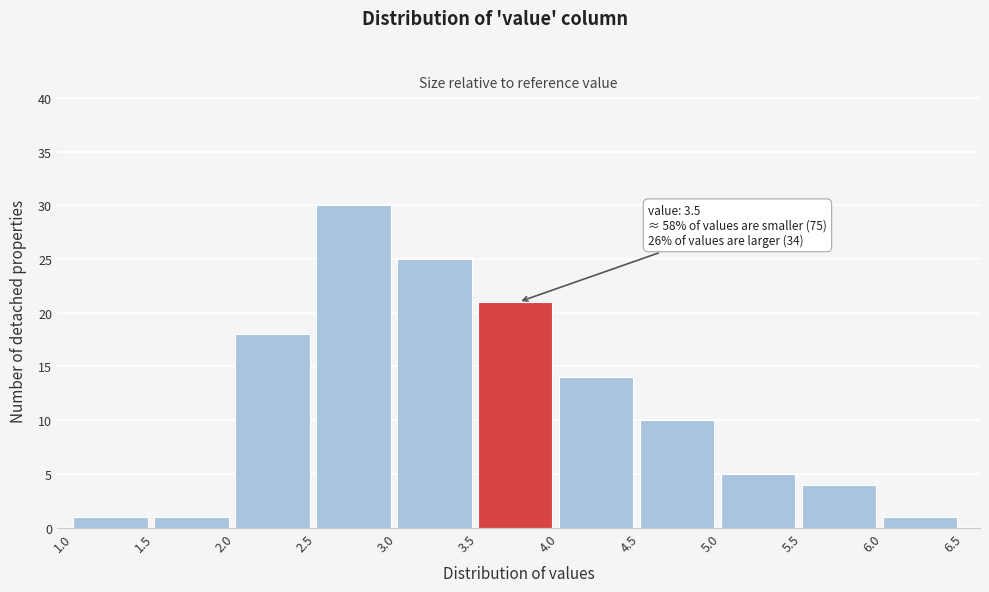

Over which range of the x-axis is the bar tallest?

2.5 to 3.0